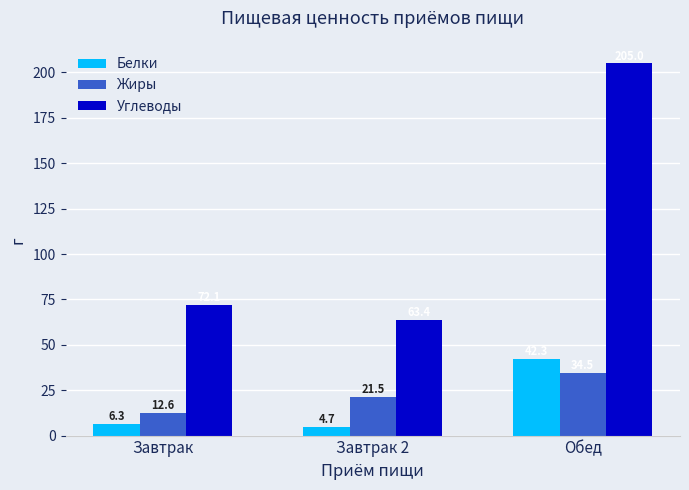

How many values in the Белки series are below 6?

1